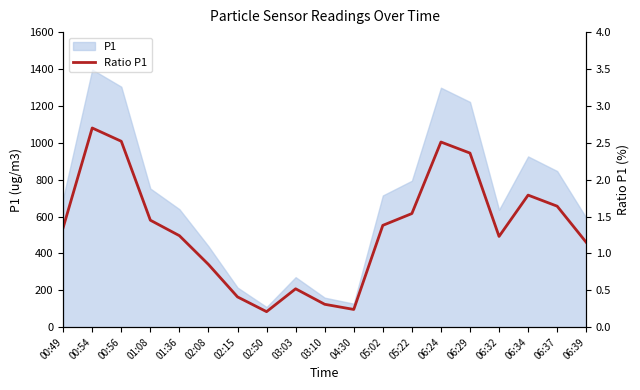

Which label corresponds to the largest value in the chart?

00:54